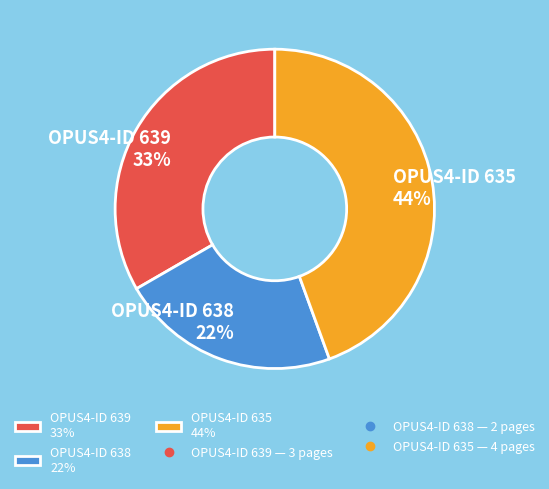

To the nearest percent, what percentage of the pie is OPUS4-ID 635 44%?

44%